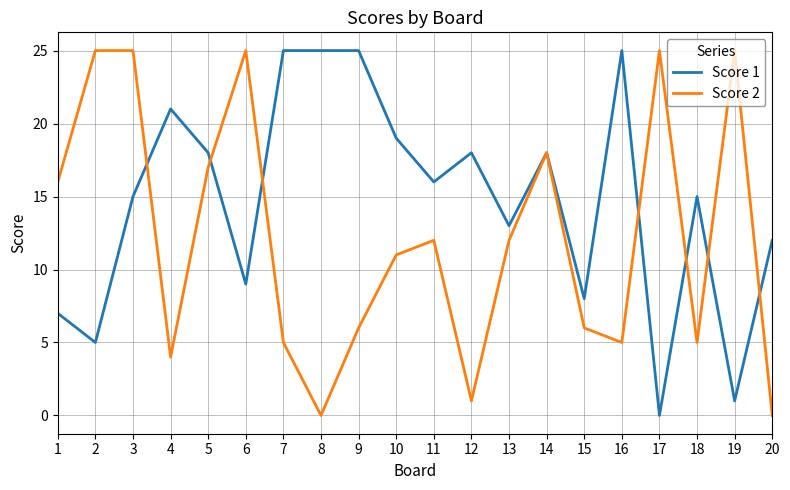

What is the average value of the Score 2 series?

12